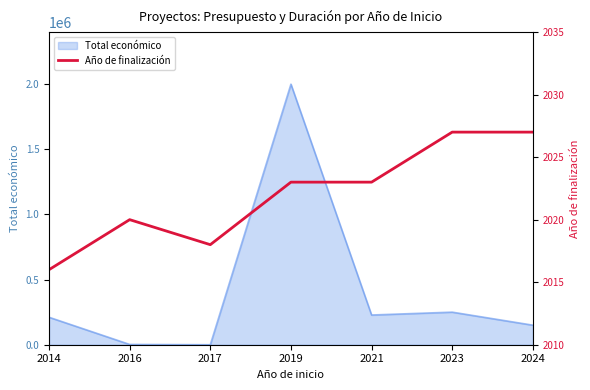

Where is the data nearest to the value 2021?

2016